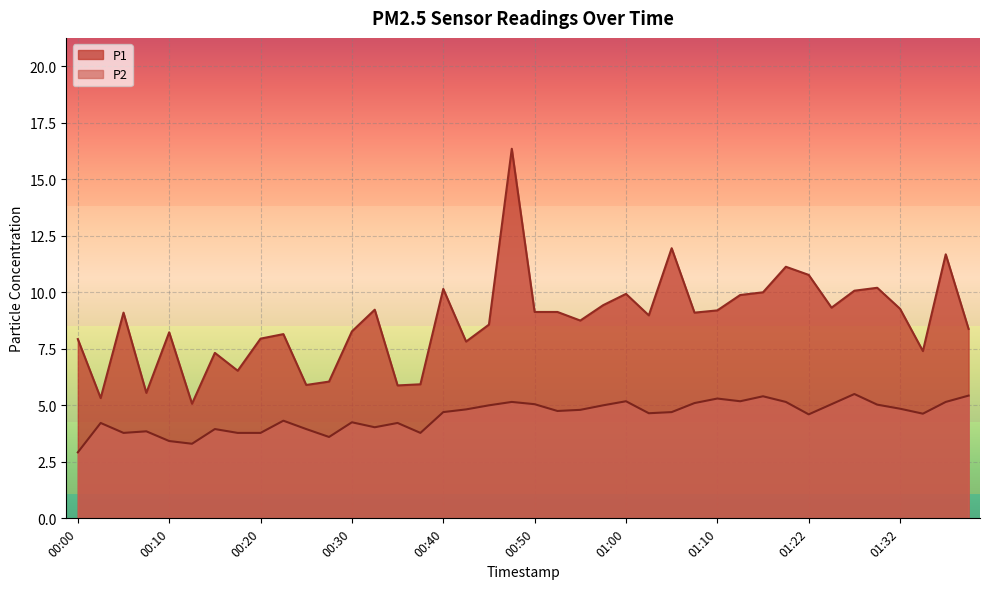

At which category does P1 reach its first local peak?

00:05